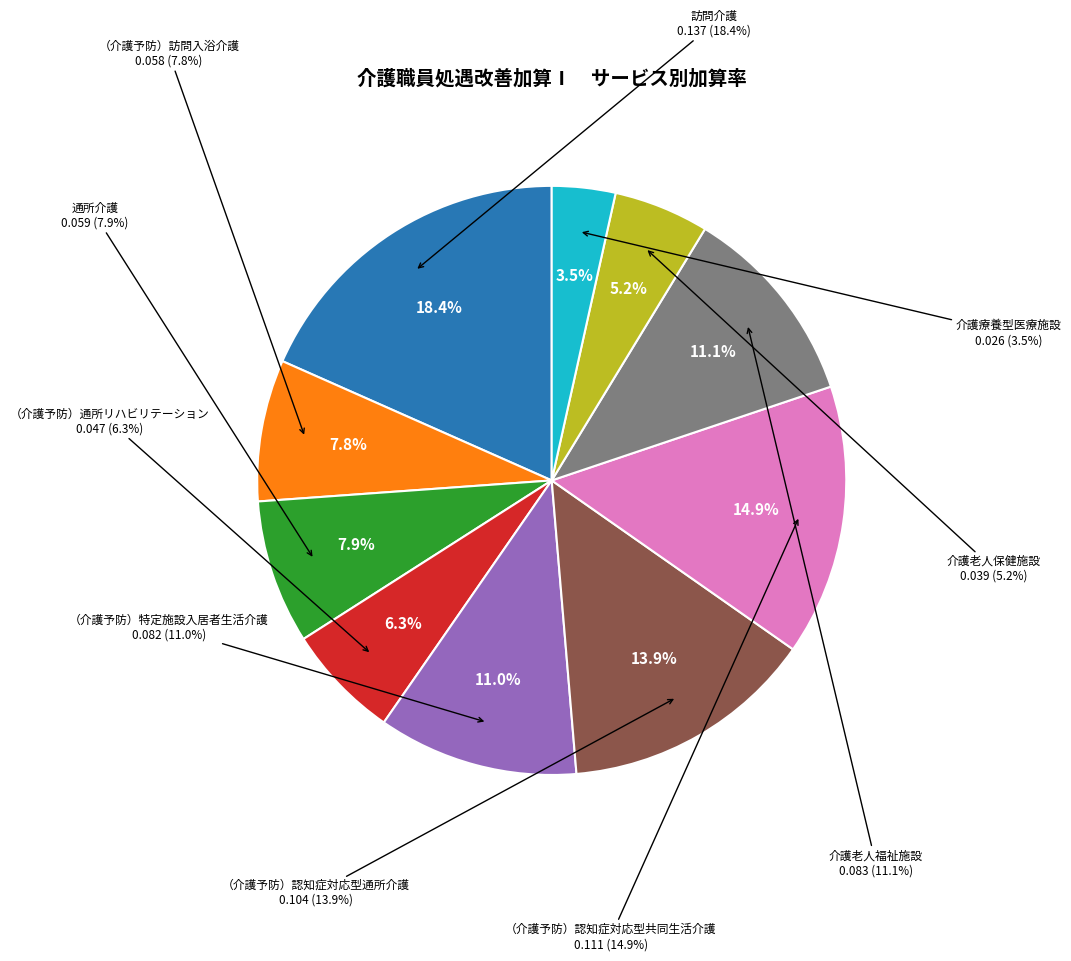

The 訪問介護 slice represents 29% of the pie. True or false?

False